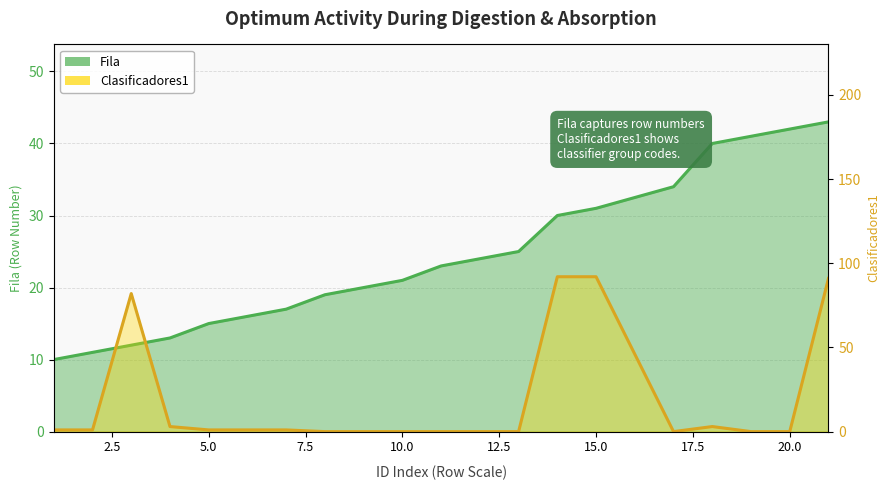

Which series changed the most between 9 and 15?

Clasificadores1